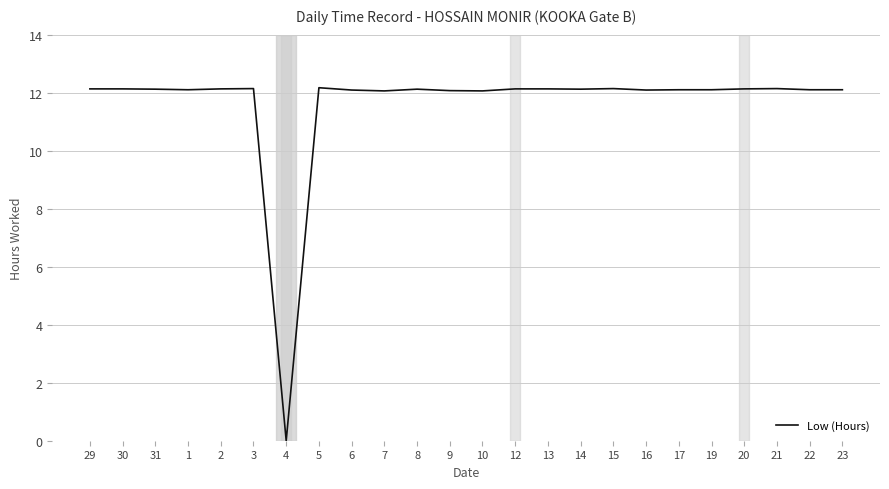

Where does the data first go above 12?

29